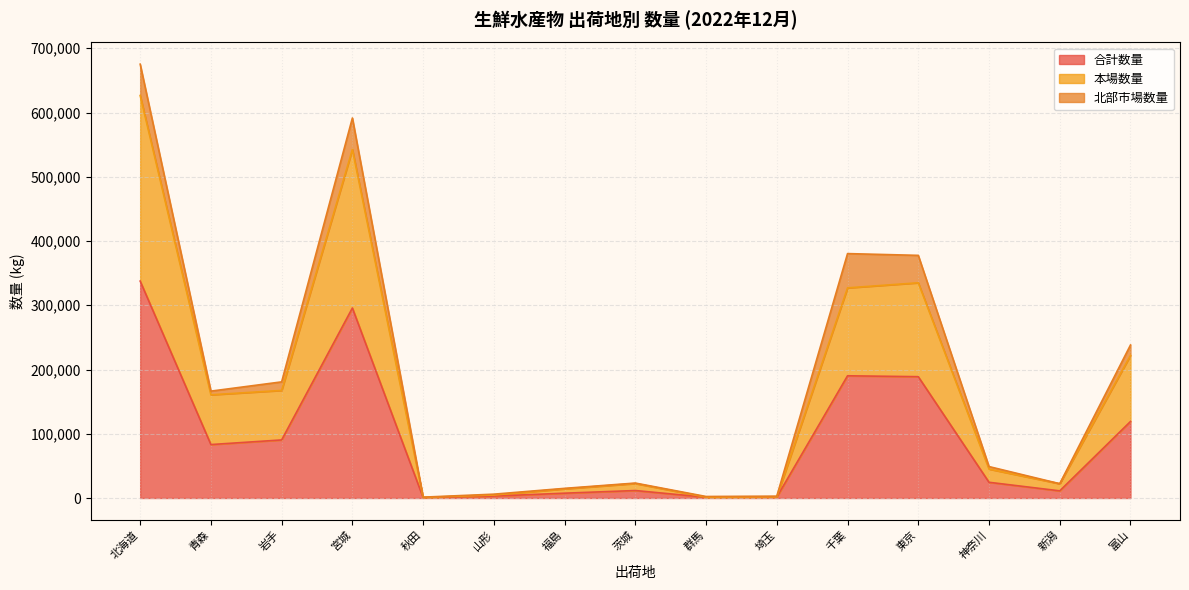

At which label does 合計数量 reach its minimum?

秋田